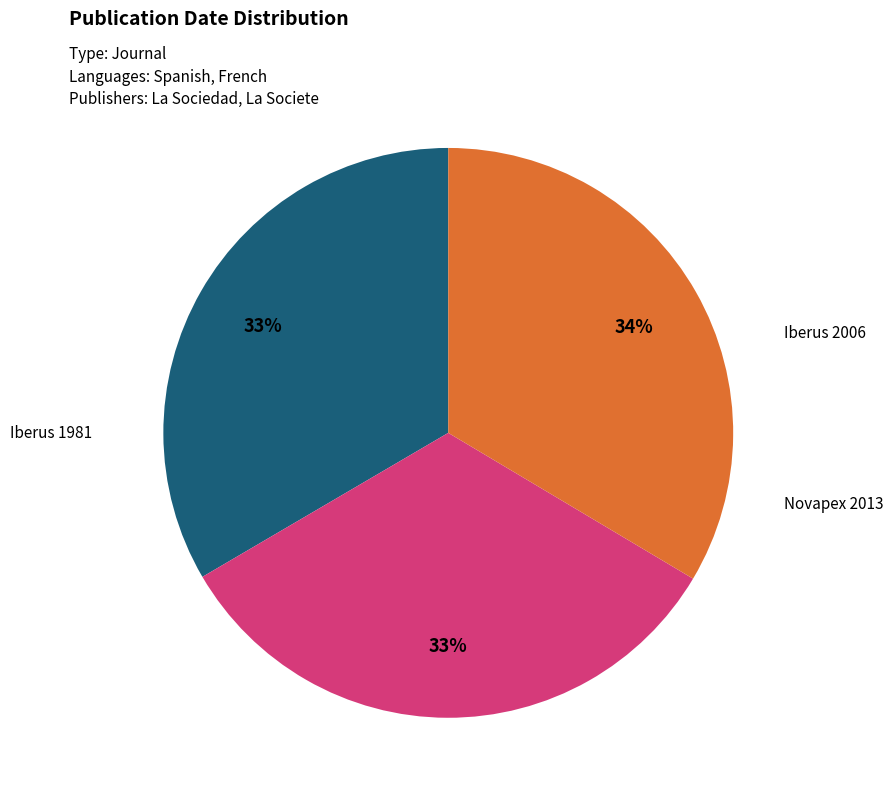

True or false: Iberus 1981 accounts for 27% of the total.

False